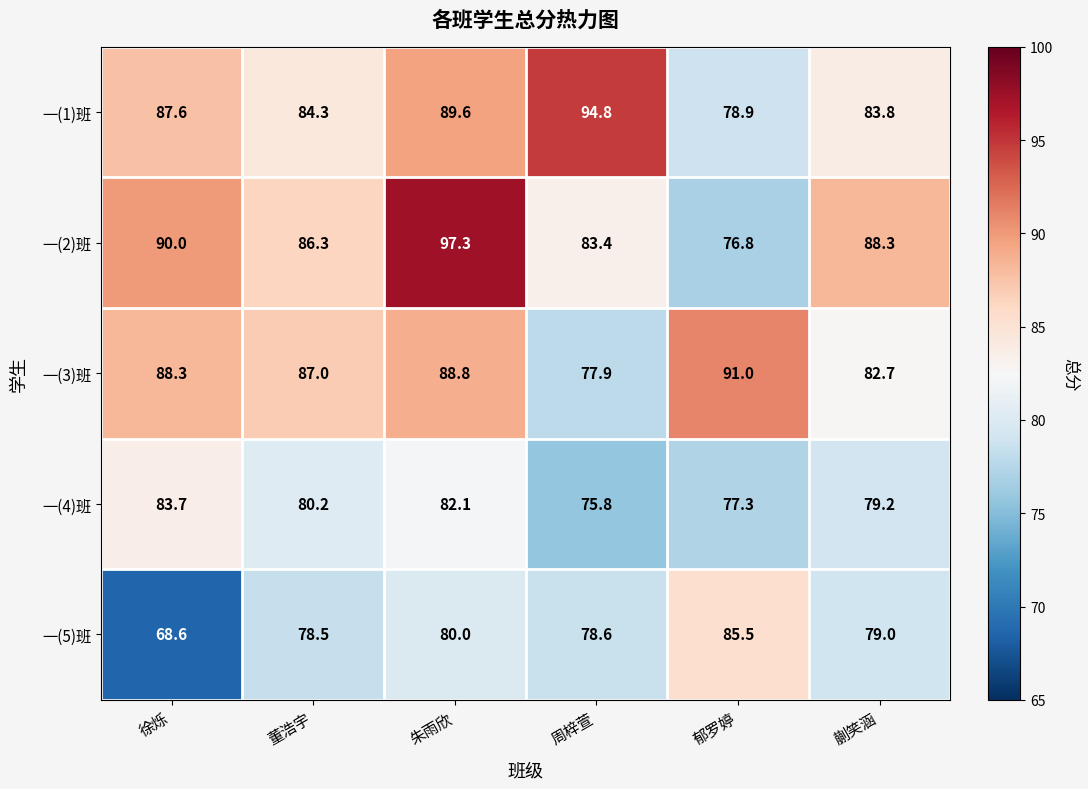

What is the approximate value of 一(1)班 at 蒯笑涵?

83.8